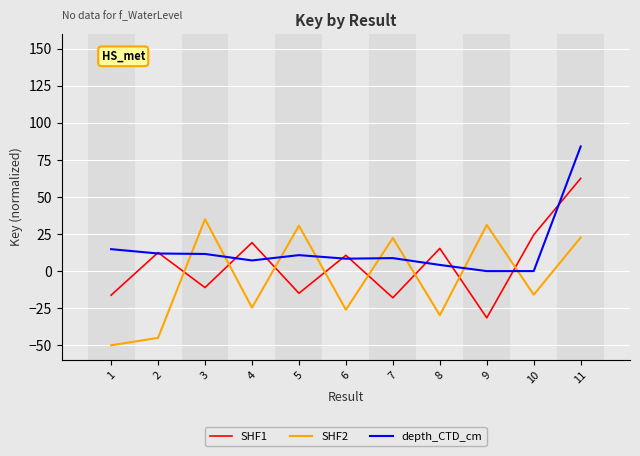

What is the spread (max minus min) of values at 10?

40.4